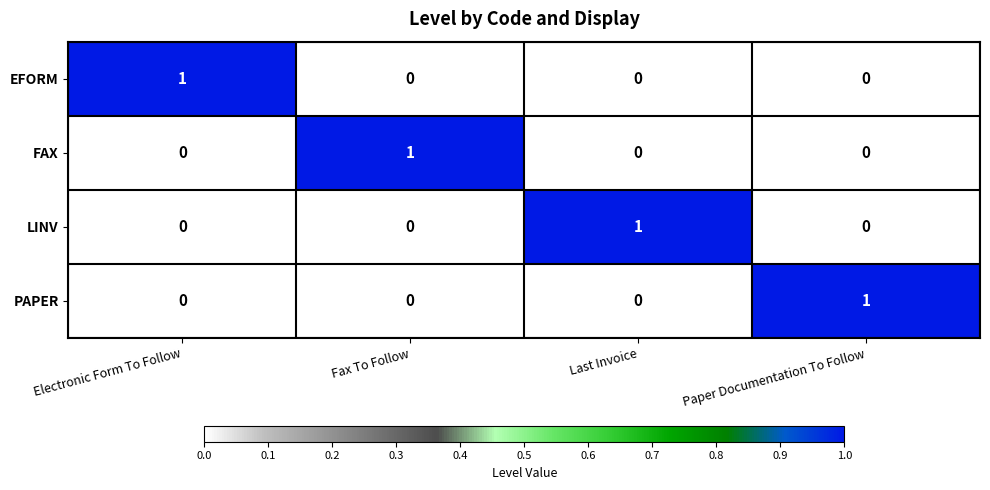

How many values in FAX are above zero?

1